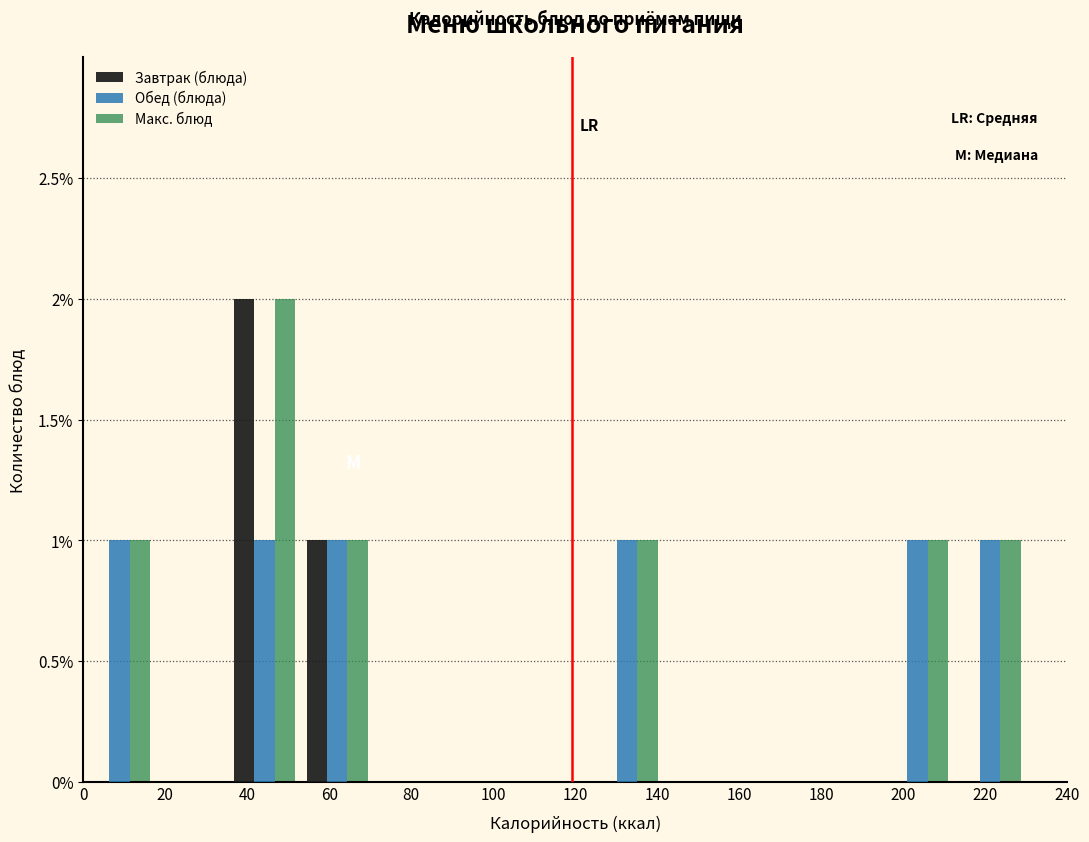

In the Макс. блюд series, which range on the x-axis has the tallest bar?

36 to 54